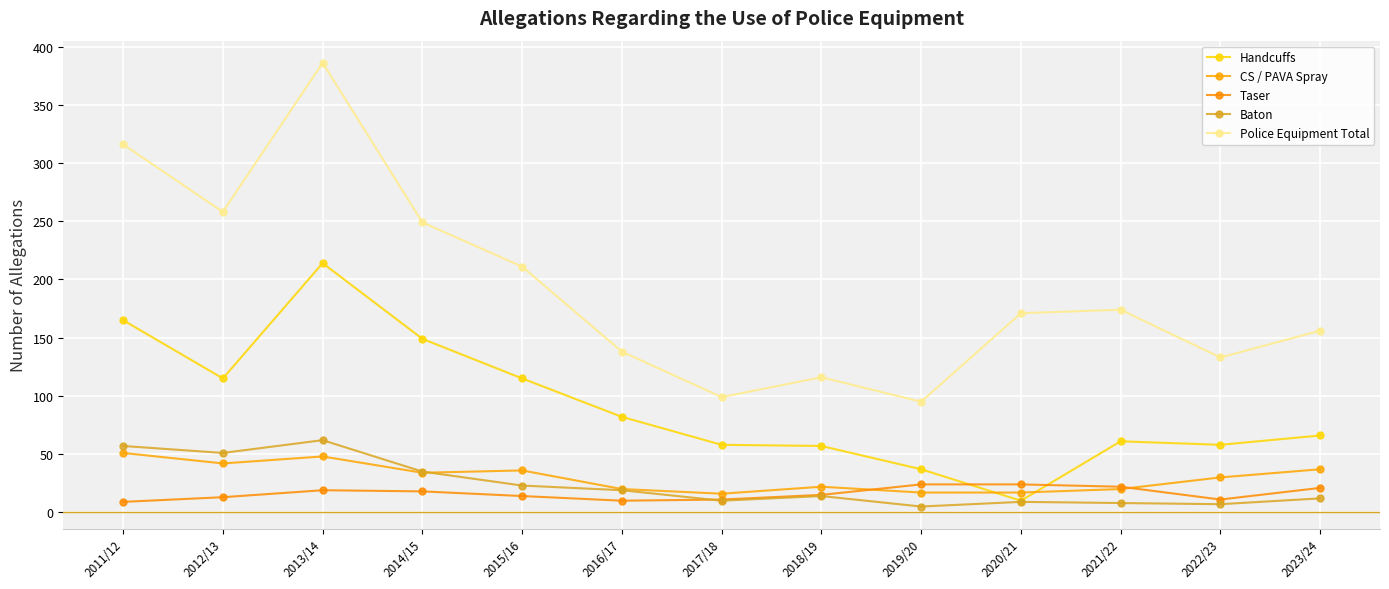

At how many categories does at least one series exceed 334?

1